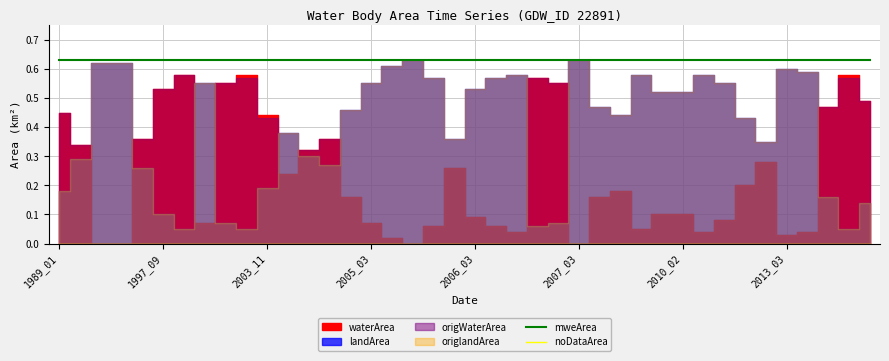

True or false: mweArea has more than 1 points higher than both neighbors.

False